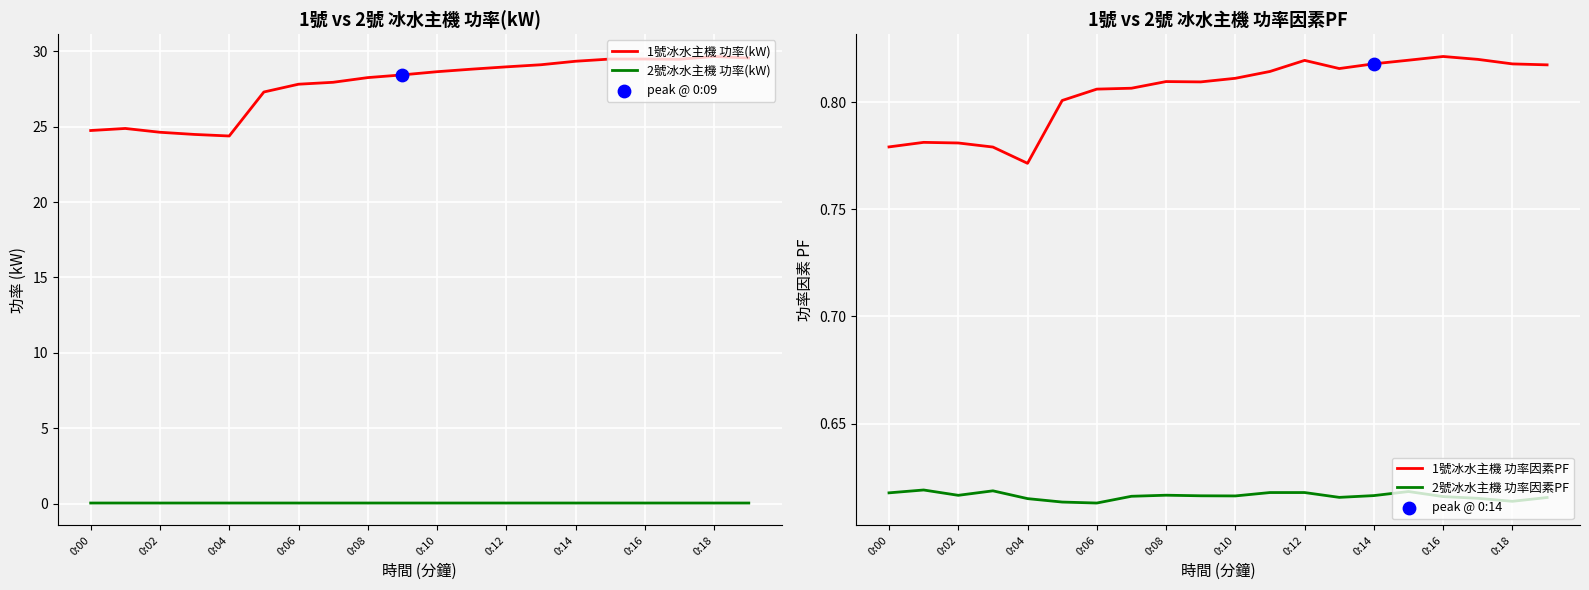

The 1號冰水主機 功率(kW) series shows 24.7 at 0:00. True or false?

True